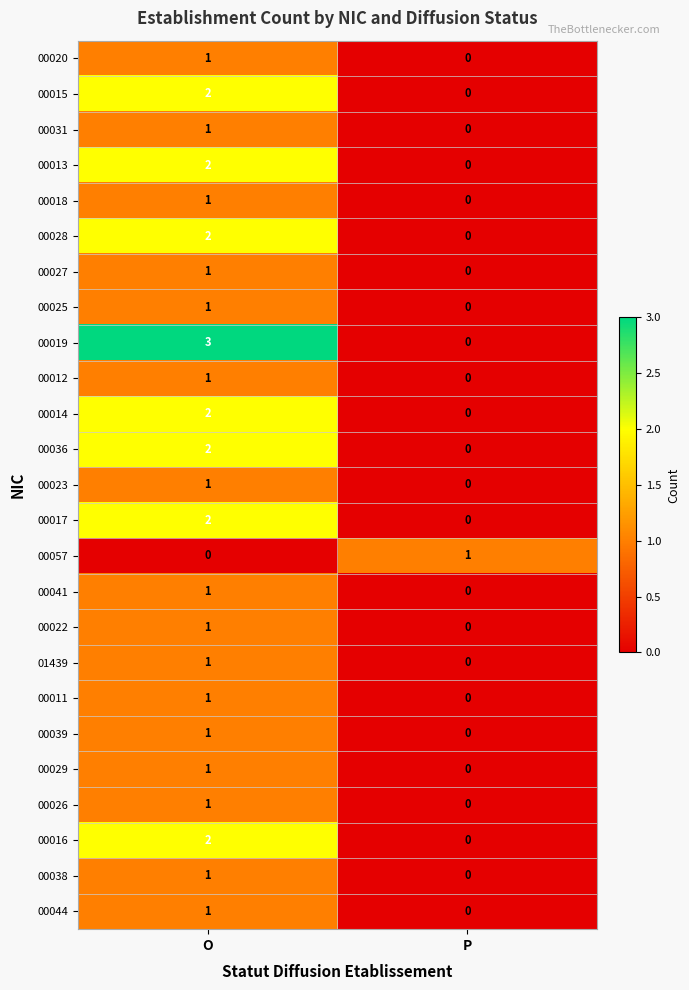

Rank the categories by 00023 value from lowest to highest.

P, O